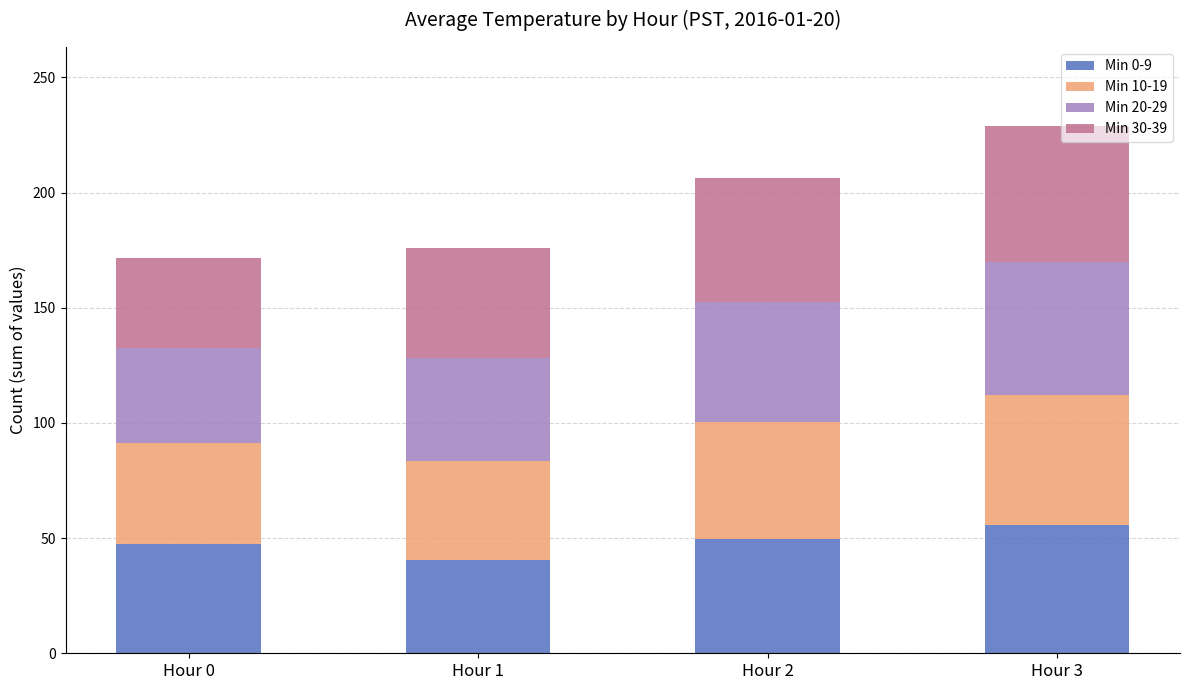

At which category is the sum across all series the highest?

Hour 3